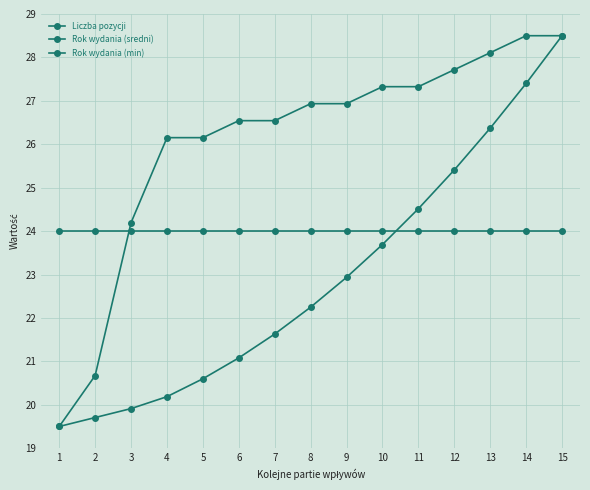

How many values in the Liczba pozycji series exceed 22?

8